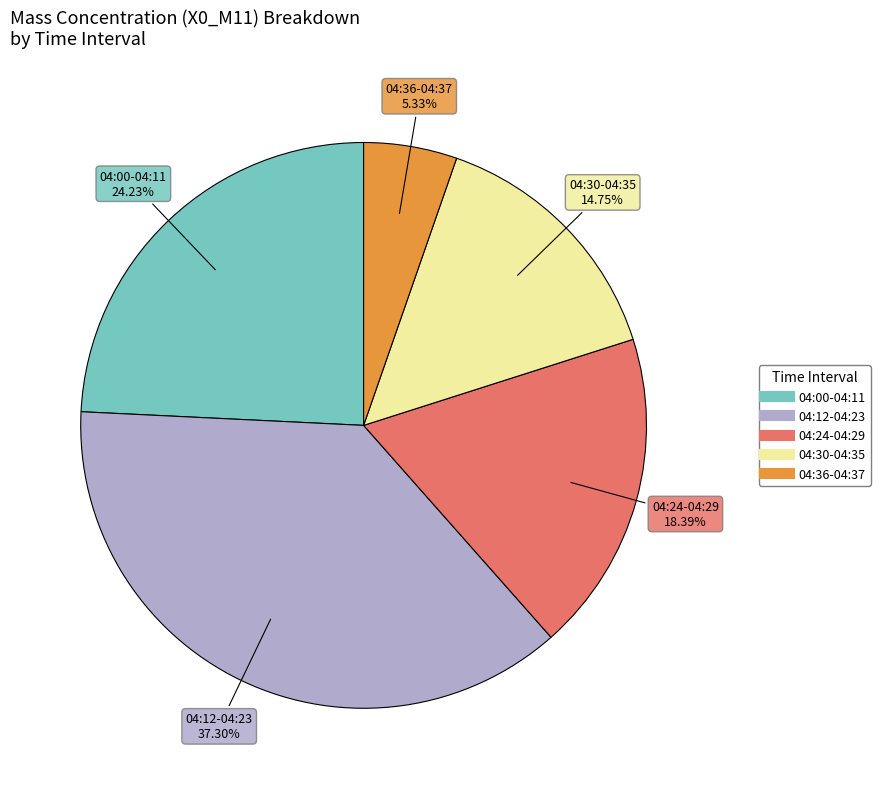

To the nearest percent, what is the difference between the largest and smallest slice percentages?

32%